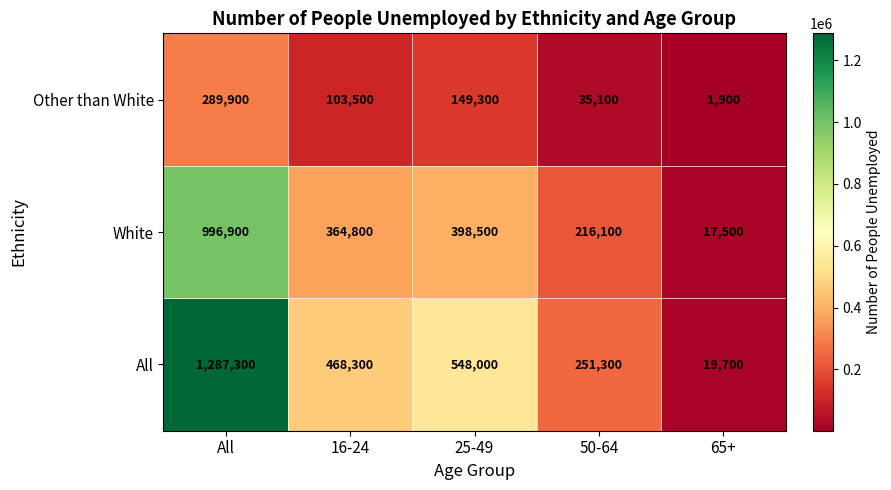

Rank the series at 25-49 from highest to lowest value.

All, White, Other than White